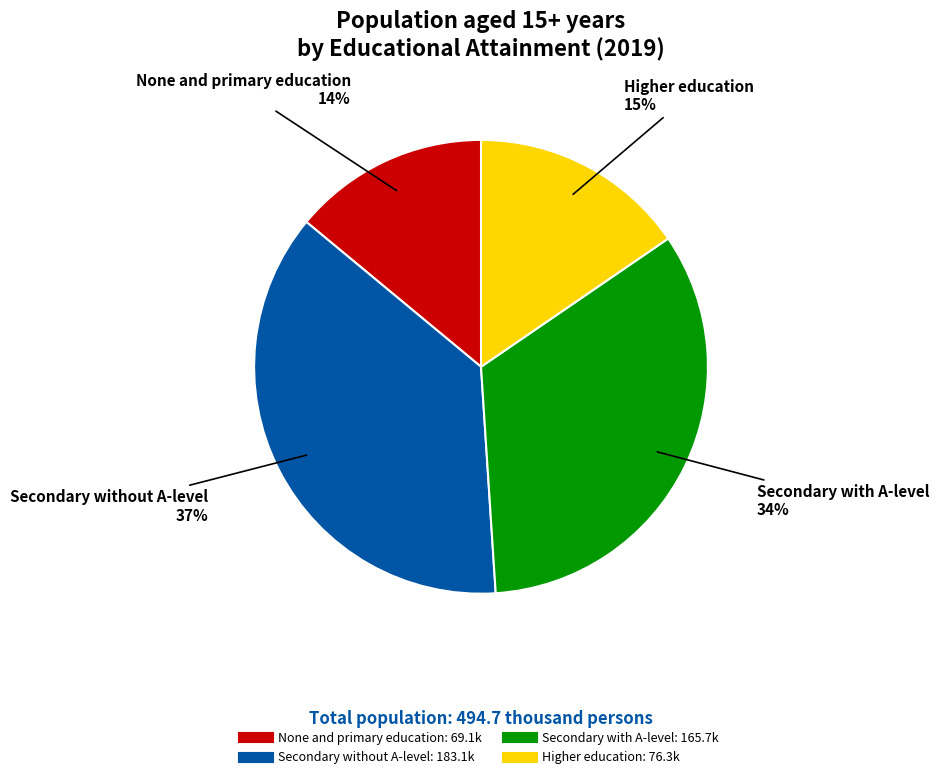

What is the smallest slice in the pie chart?

None and primary education